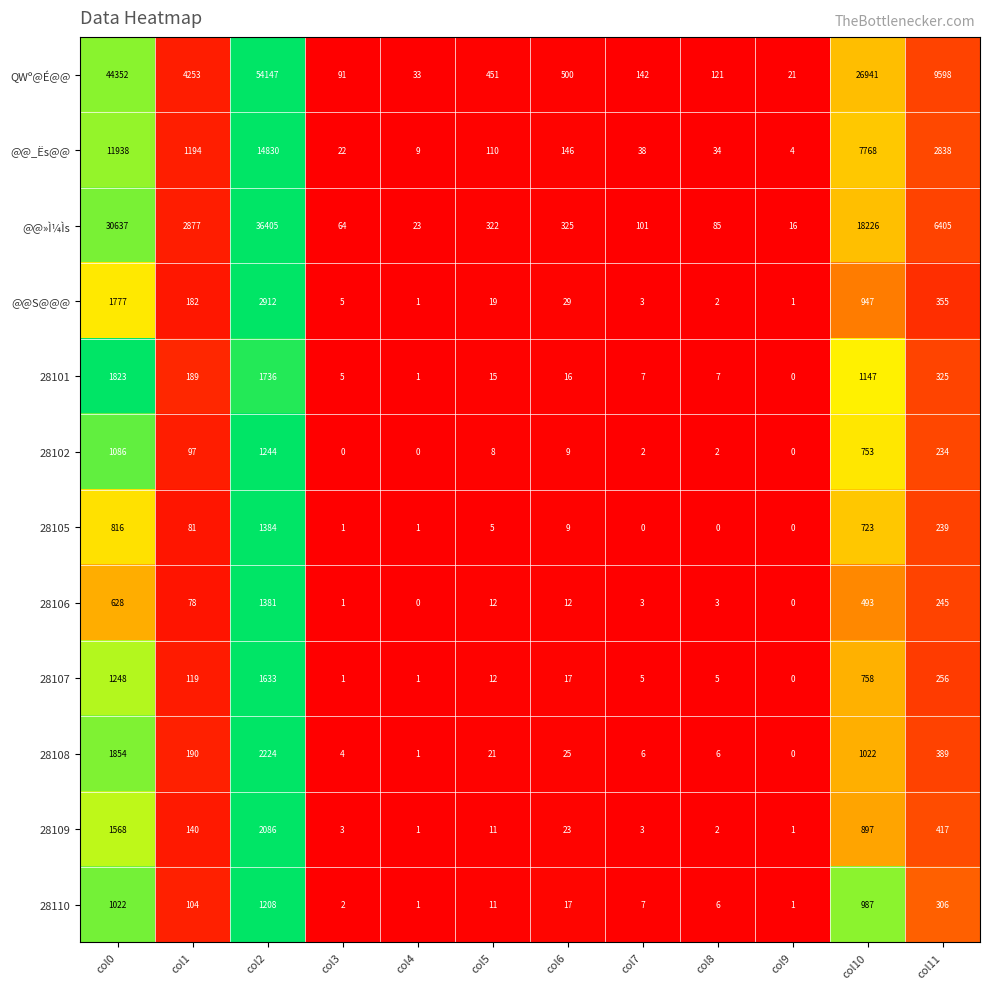

Is it true that QWº@É@@ equals 33 at col4?

True